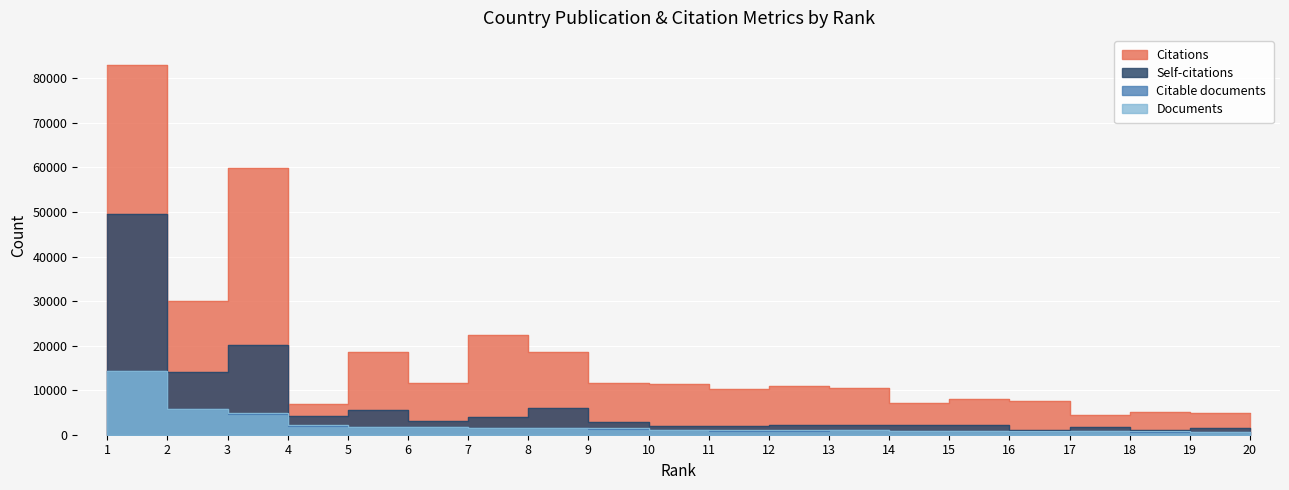

Which series has the largest total across all categories?

Citations